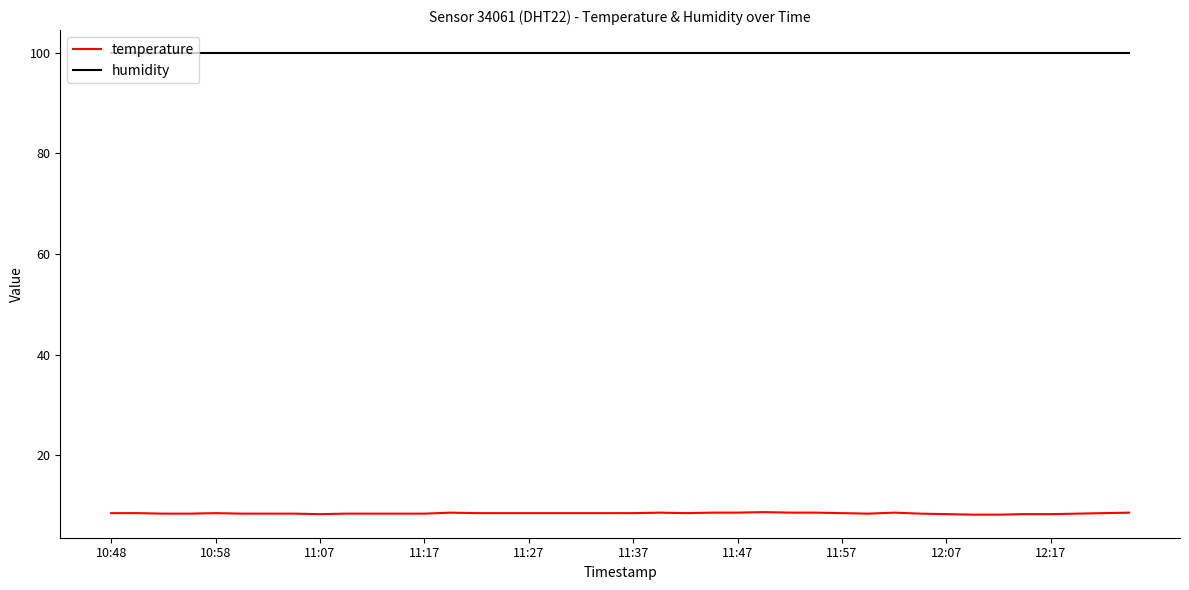

Rank the series by their average value, from highest to lowest.

humidity, temperature